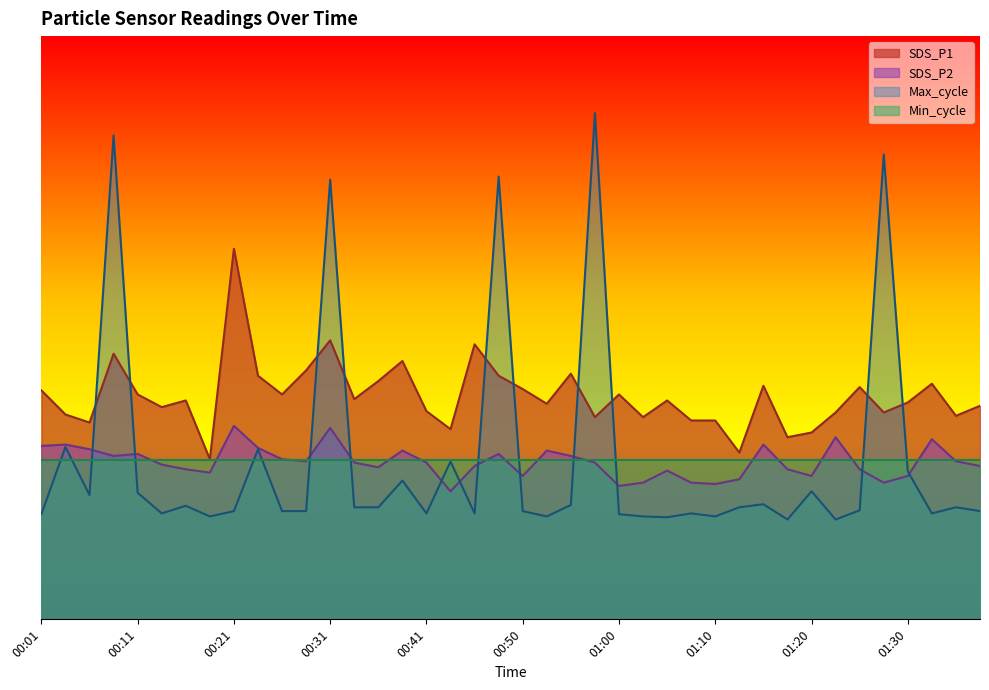

The value of SDS_P2 at 00:36 is 0.4. True or false?

False